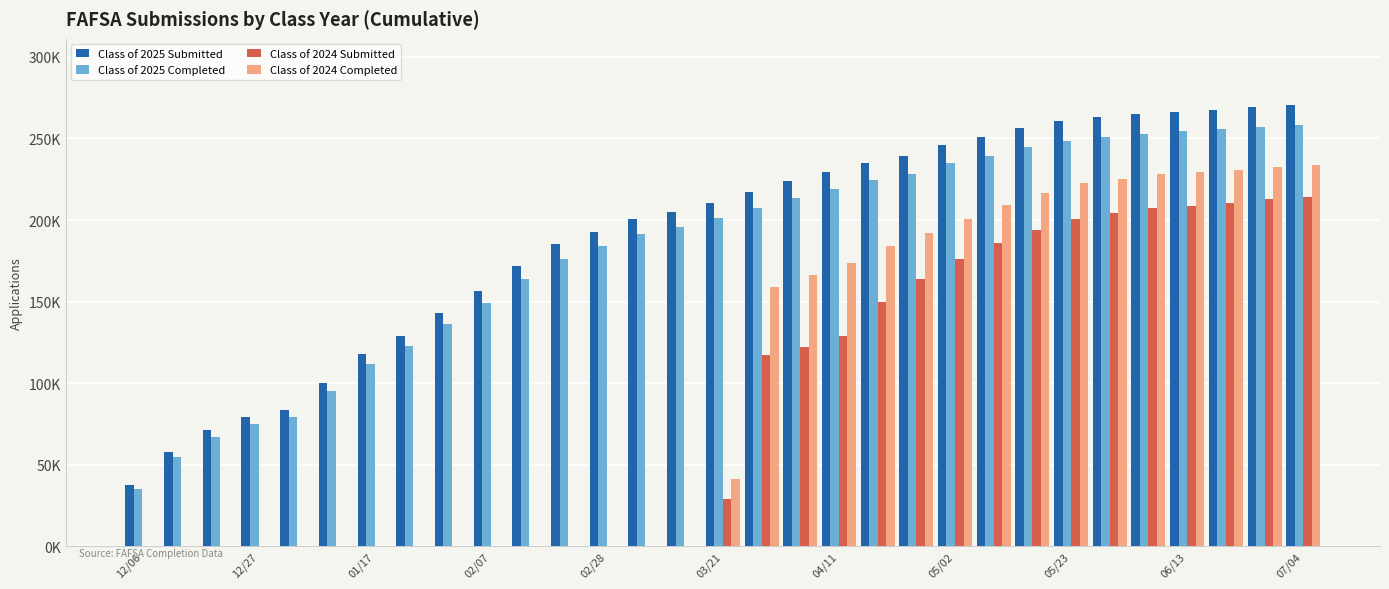

What are all the series names shown in the legend?

Class of 2025 Submitted, Class of 2025 Completed, Class of 2024 Submitted, Class of 2024 Completed